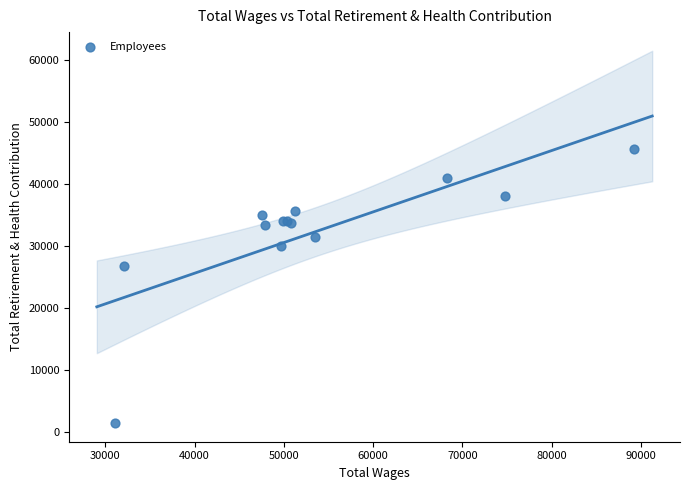

What Y value in the scatter plot is closest to 23465?

26795